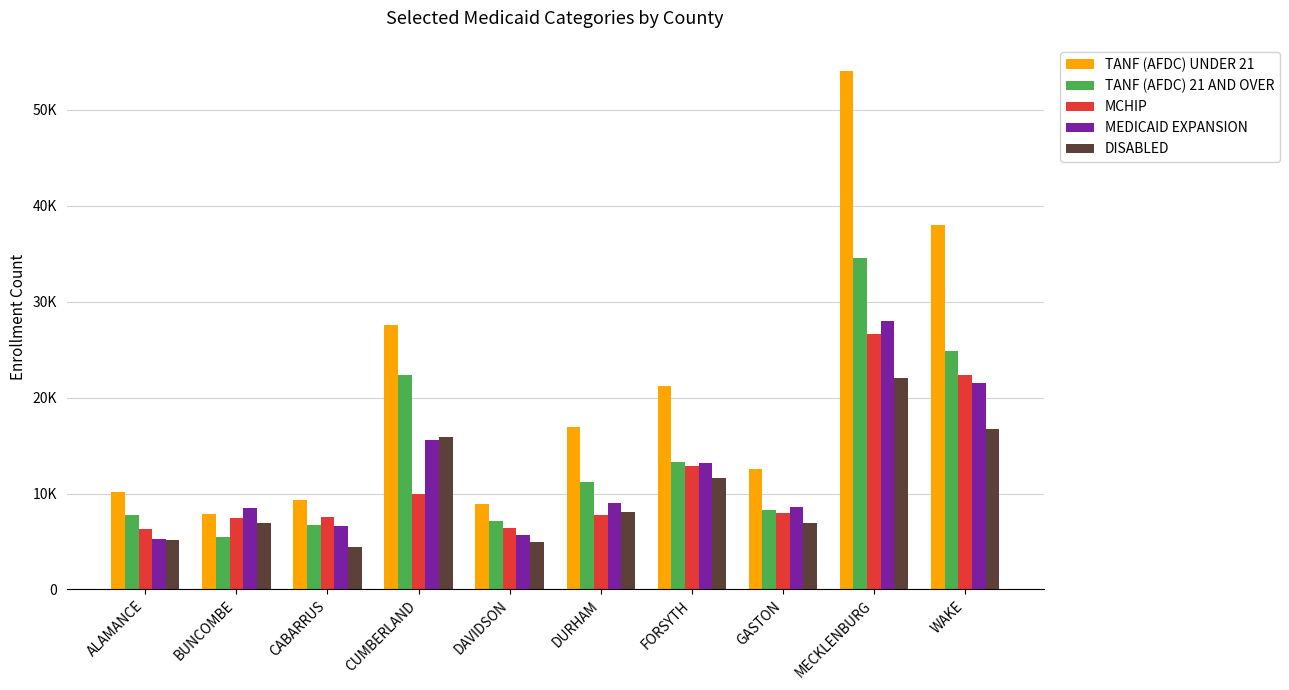

Reading left to right, extract all data points from this chart.

TANF (AFDC) UNDER 21: 10205	7890	9371	27616	8927	16936	21201	12559	54083	38021
TANF (AFDC) 21 AND OVER: 7784	5462	6736	22382	7163	11217	13336	8287	34528	24870
MCHIP: 6312	7427	7515	10006	6375	7738	12872	7952	26654	22389
MEDICAID EXPANSION: 5262	8540	6638	15586	5713	9053	13193	8566	27968	21499
DISABLED: 5186	6952	4439	15935	4966	8128	11606	6890	22056	16694